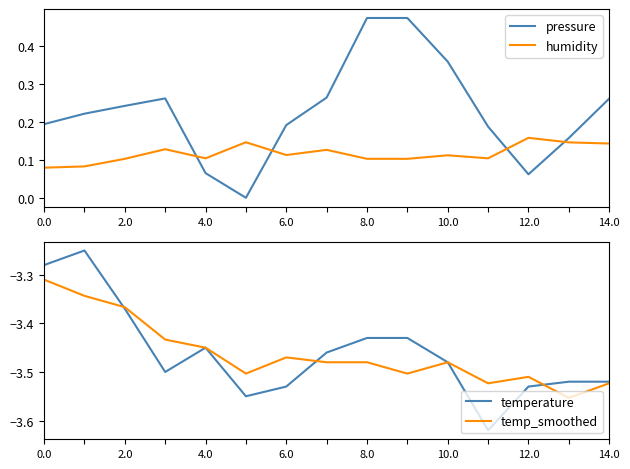

Reading right to left, what are all the values shown in this chart?

pressure: 0.3	0.2	0.1	0.2	0.4	0.5	0.5	0.3	0.2	0.0	0.1	0.3	0.2	0.2	0.2
humidity: 0.1	0.1	0.2	0.1	0.1	0.1	0.1	0.1	0.1	0.1	0.1	0.1	0.1	0.1	0.1
temperature: -3.5	-3.5	-3.5	-3.6	-3.5	-3.4	-3.4	-3.5	-3.5	-3.5	-3.5	-3.5	-3.4	-3.2	-3.3
temp_smoothed: -3.5	-3.6	-3.5	-3.5	-3.5	-3.5	-3.5	-3.5	-3.5	-3.5	-3.4	-3.4	-3.4	-3.3	-3.3